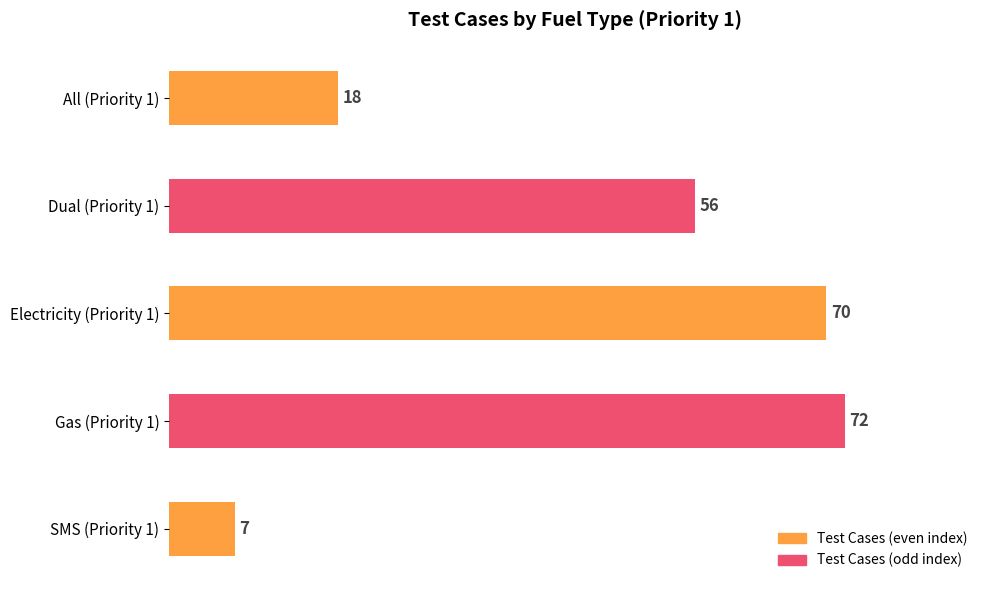

Rank the categories by value from highest to lowest.

Gas (Priority 1), Electricity (Priority 1), Dual (Priority 1), All (Priority 1), SMS (Priority 1)